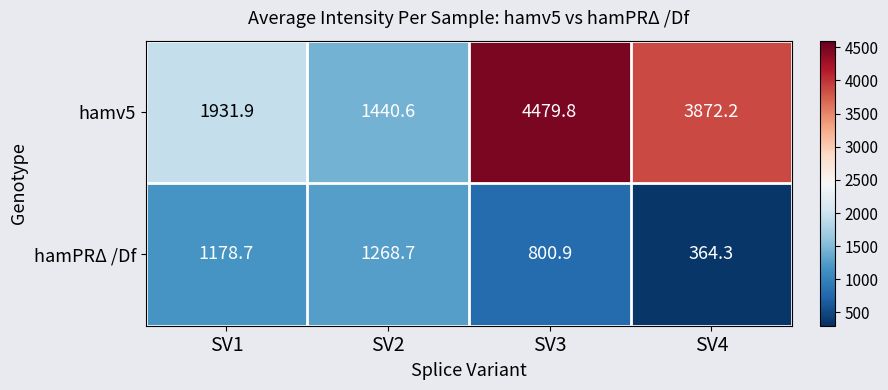

Rank the categories by hamPRΔ /Df value from highest to lowest.

SV2, SV1, SV3, SV4